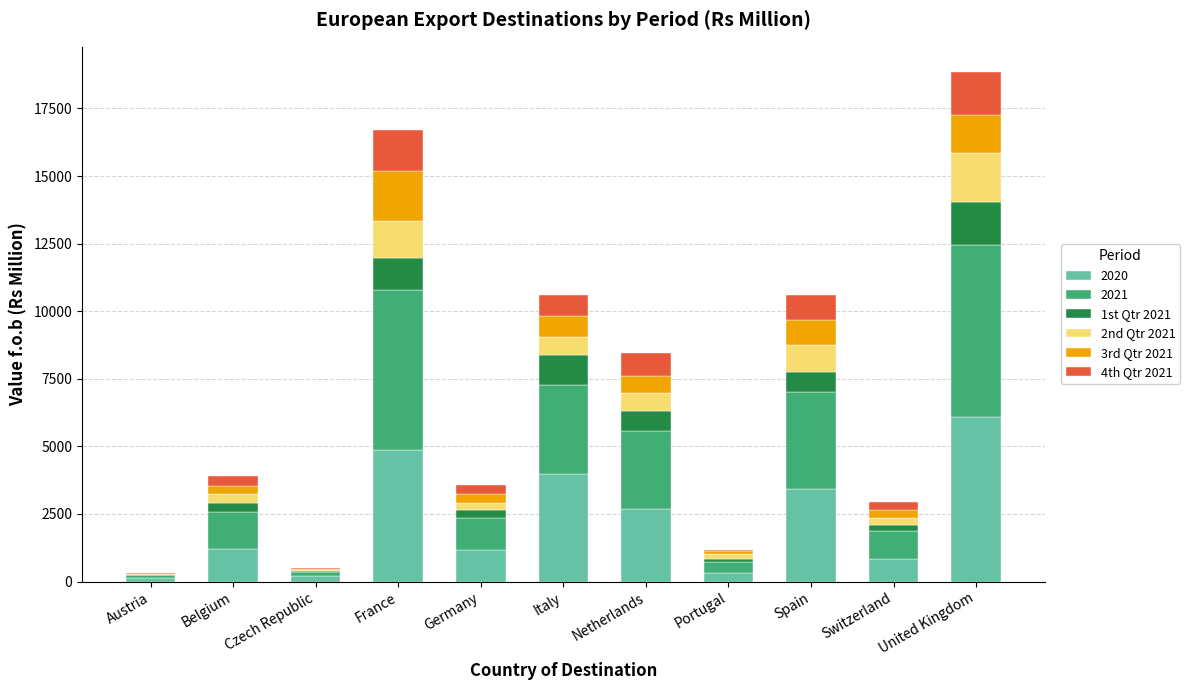

What is the total value across all series at Spain?

10613